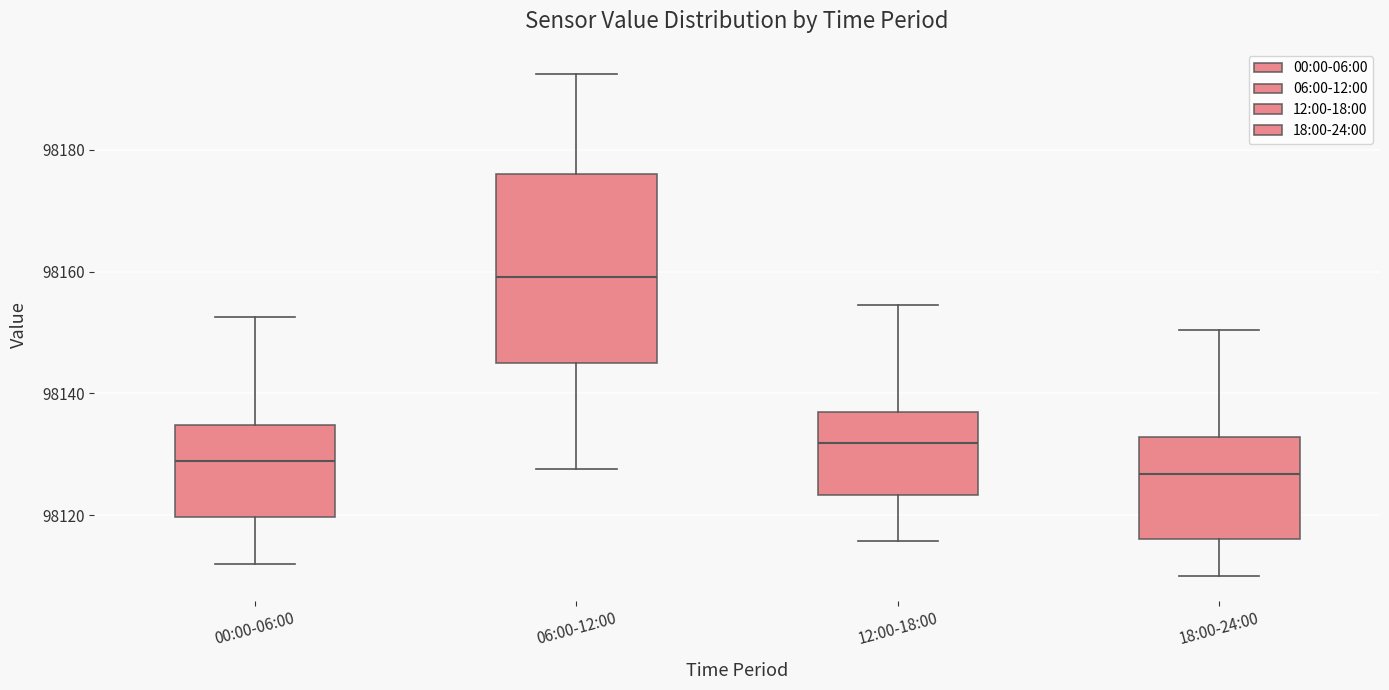

Which box's median line is the highest?

06:00-12:00